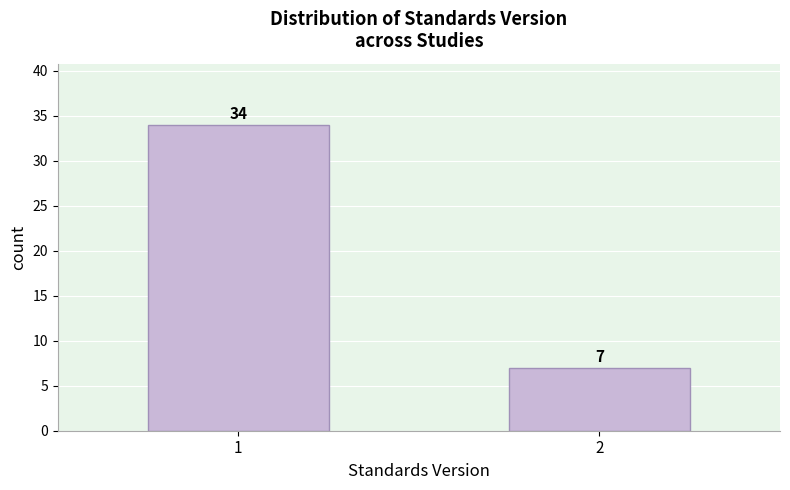

Reading left to right, list all the values displayed in this chart.

34	7